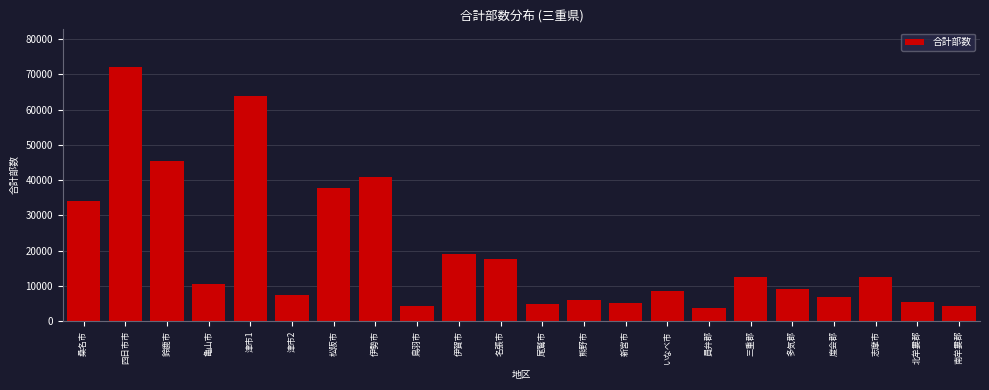

Read the value at 員弁郡.

3800